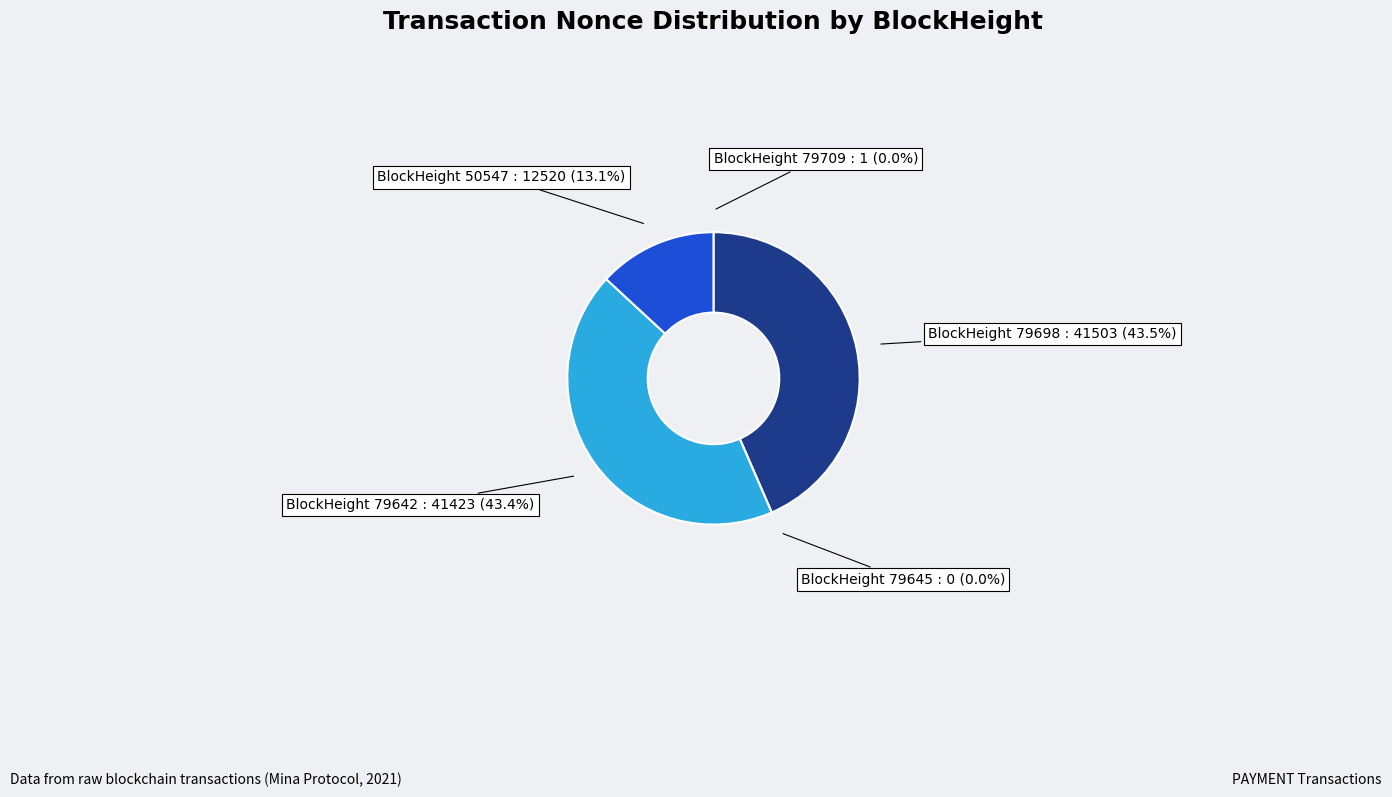

What is the change in value from 79709 to 79698?

+41502